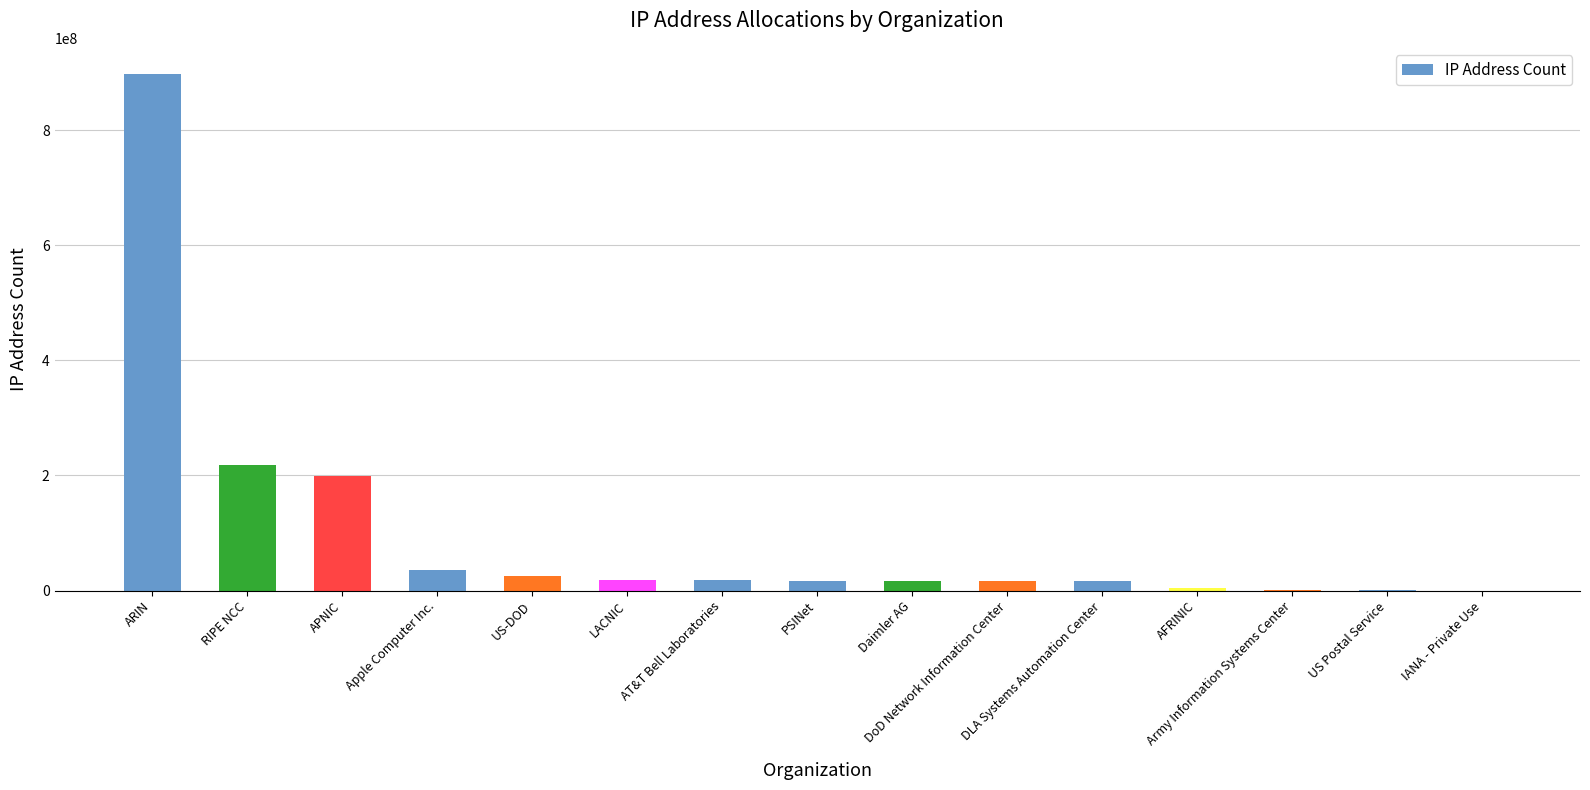

Count the number of data series in this chart.

1